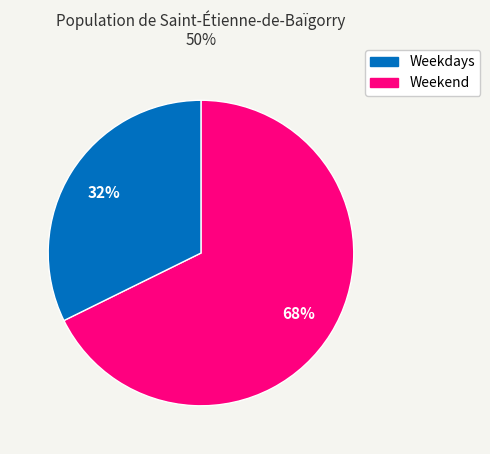

Does any single category account for the majority?

Yes